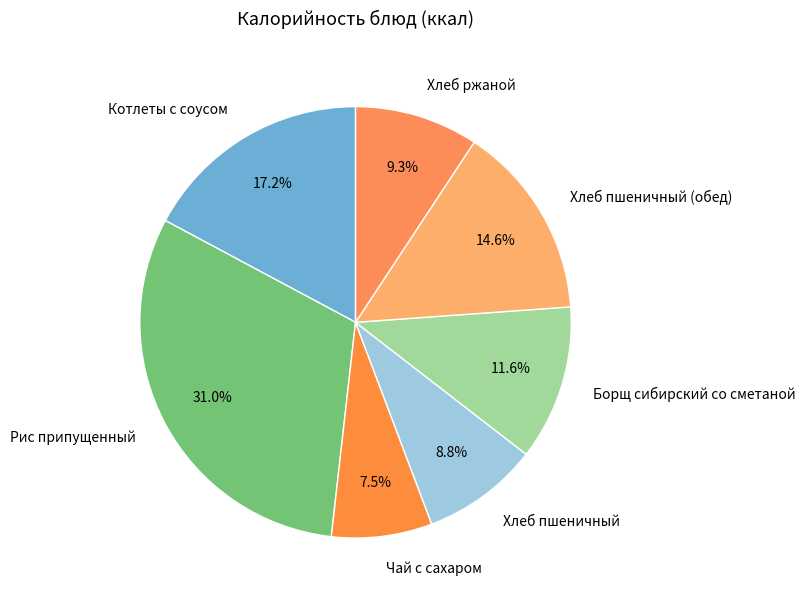

Do Хлеб пшеничный (обед) and Чай с сахаром together represent more than half of the pie?

No